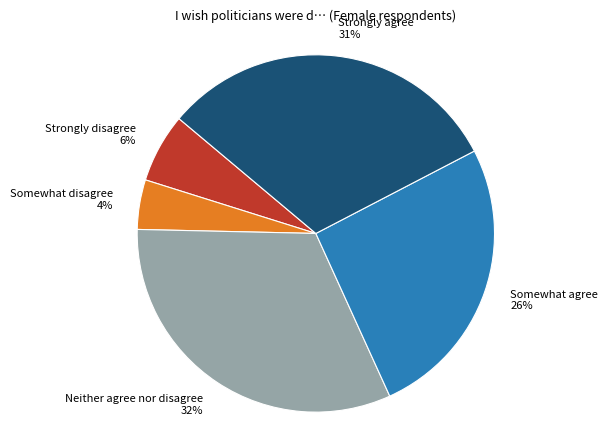

To the nearest percent, what percentage of the pie is Strongly agree?

31%